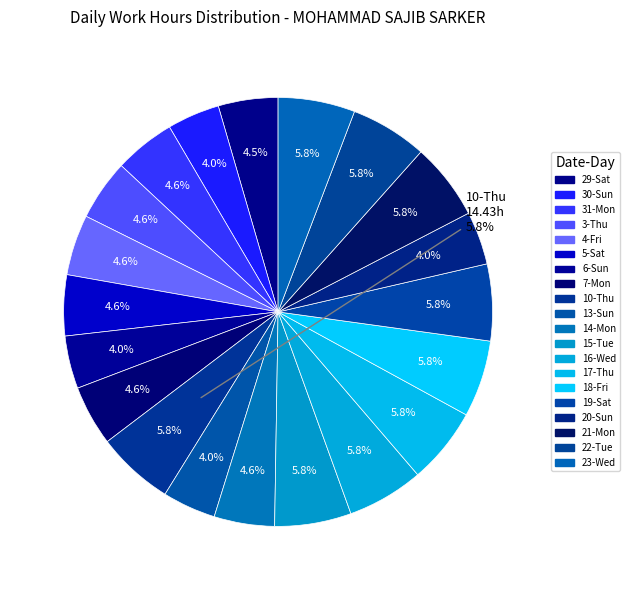

Which has a higher value, 20-Sun or 18-Fri?

18-Fri